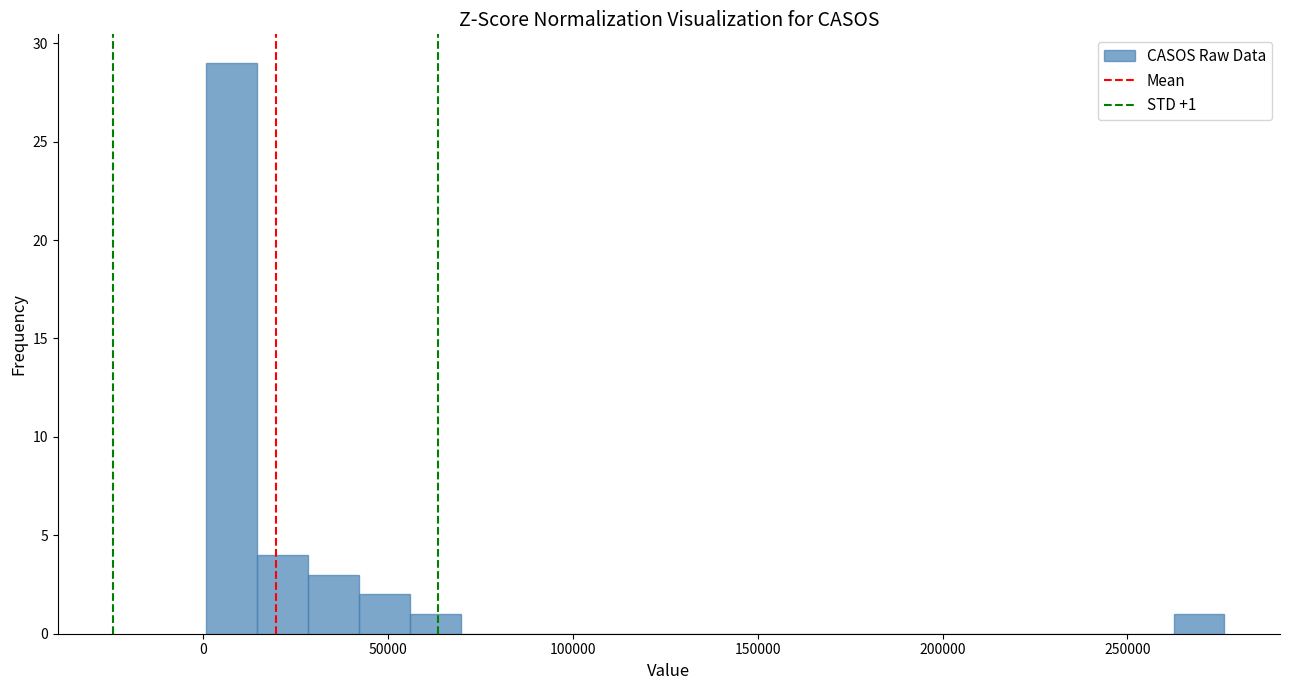

Read against the x-axis, roughly where is the centre of the tallest bar?

10000